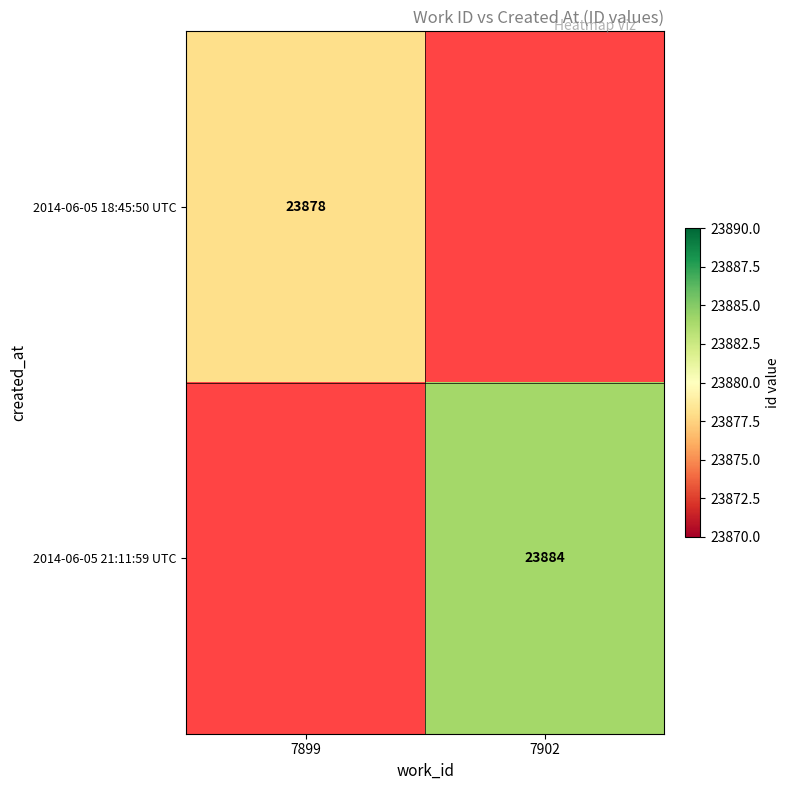

Is it true that 2014-06-05 18:45:50 UTC equals 37579 at 7899?

False